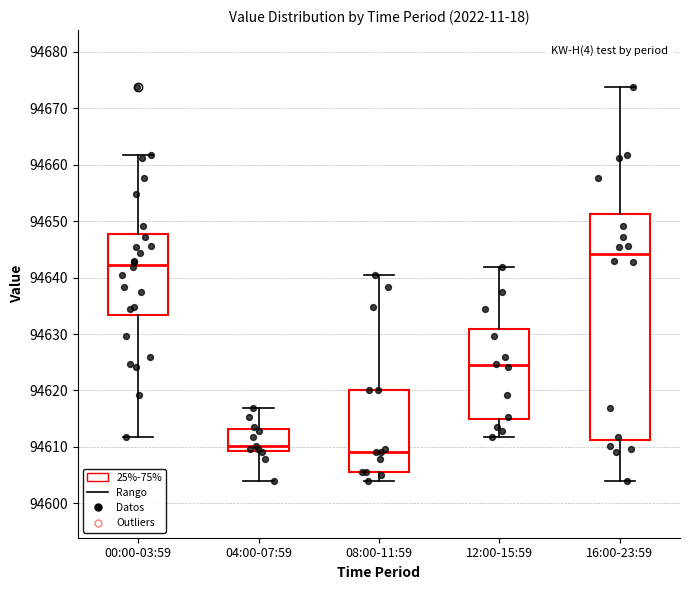

Where does the upper whisker of the box for 00:00-03:59 end on the y-axis? The values are not printed on the chart, so give them approximately, as read against the axis.

94662